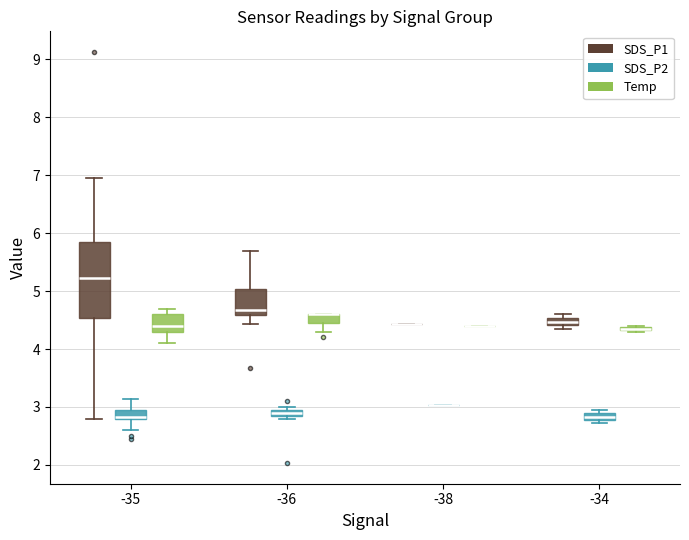

Comparing the boxes themselves (not the whiskers), which one is the tallest?

-35 (SDS_P1)